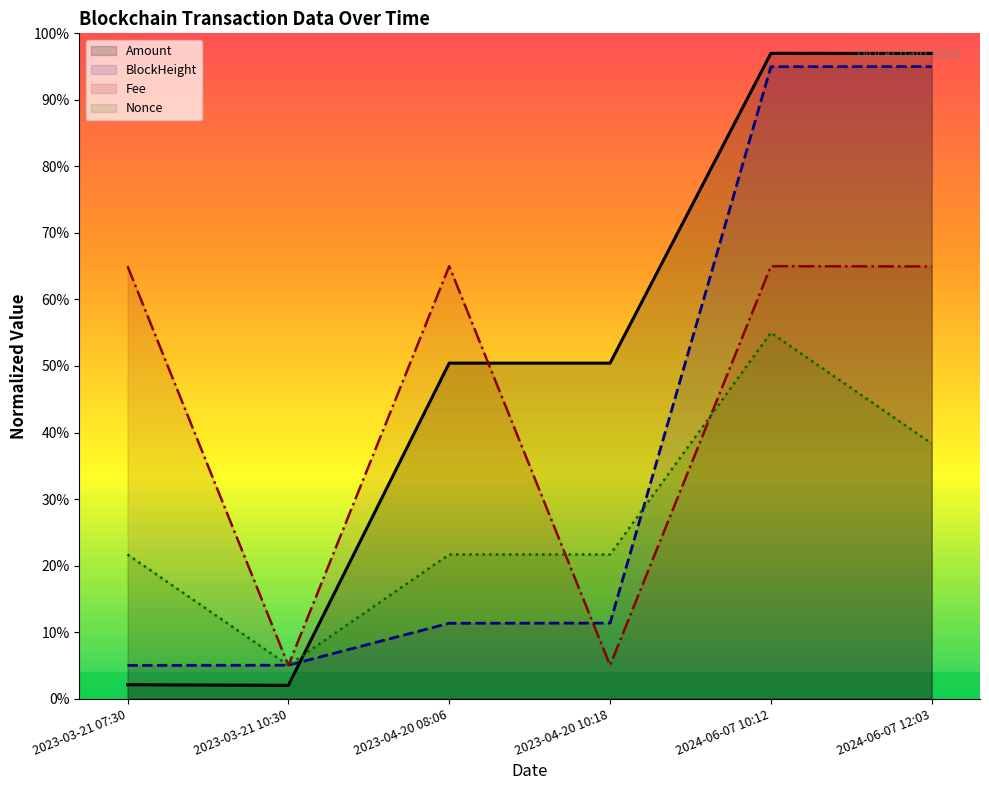

What is the sum of all Amount values?

298.9